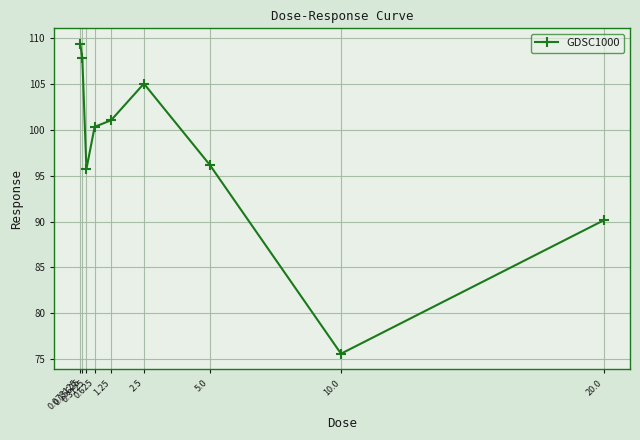

What is the sum of the values at 1.25 and 10.0?

176.6